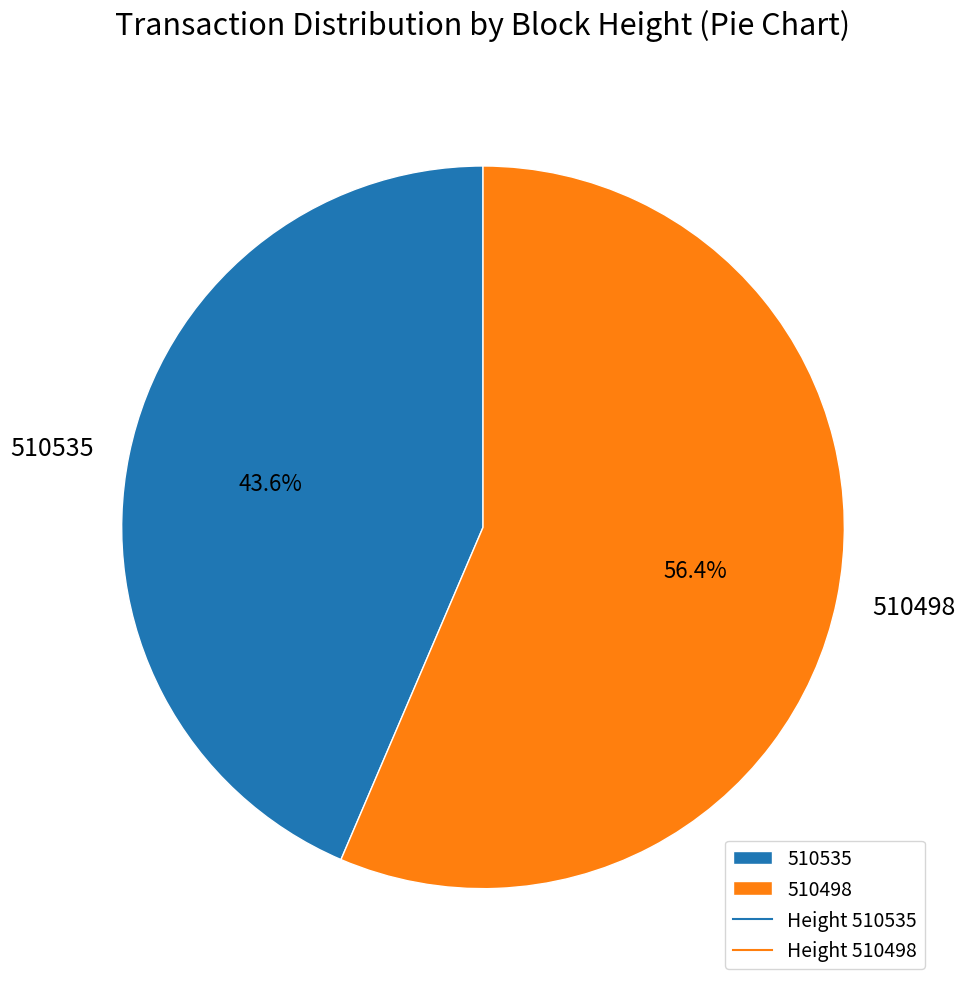

Which has a higher value, 510535 or 510498?

510498